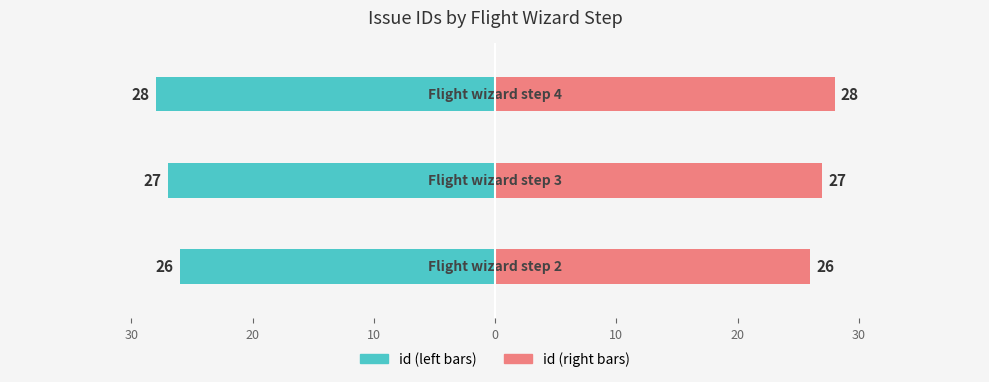

What are all the series names shown in the legend?

id (left), id (right)